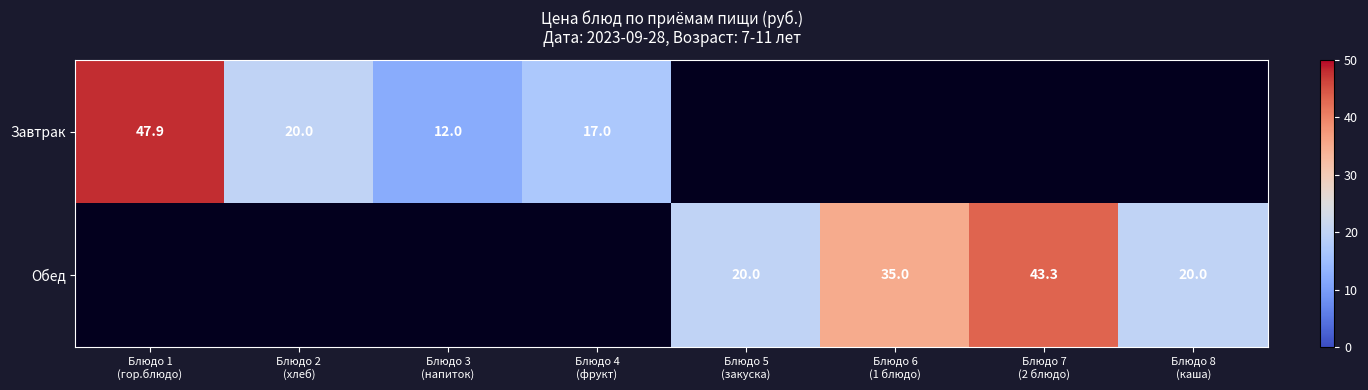

How many distinct data groups are displayed?

2